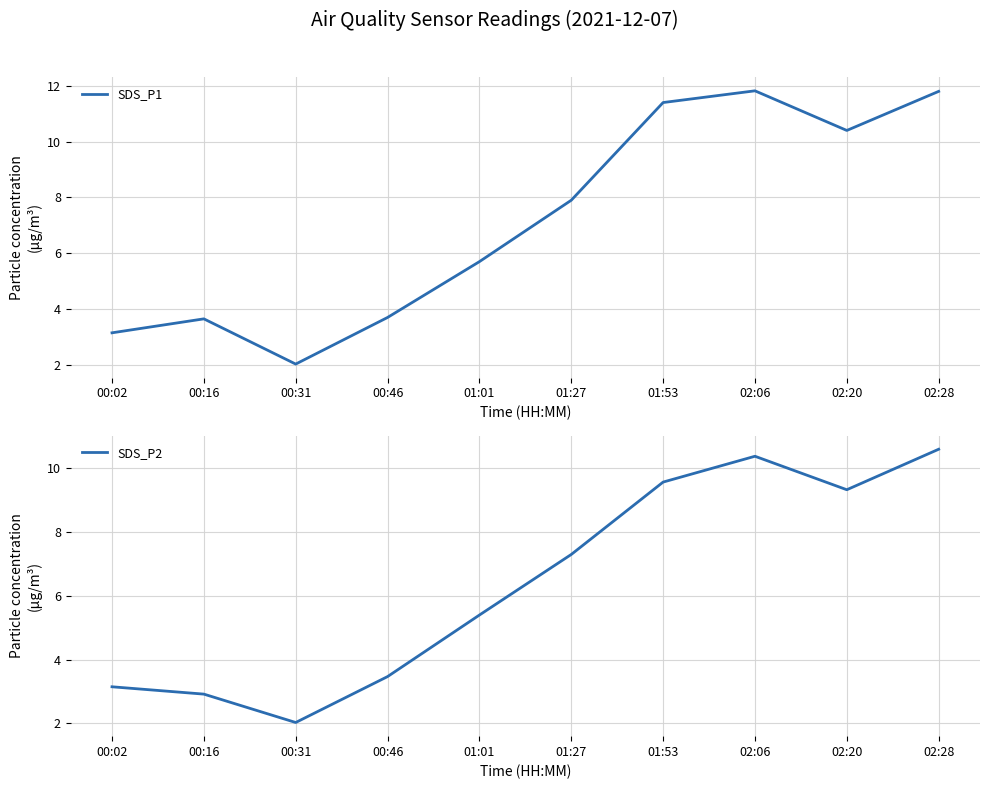

How many values in the SDS_P2 series are below 7?

5